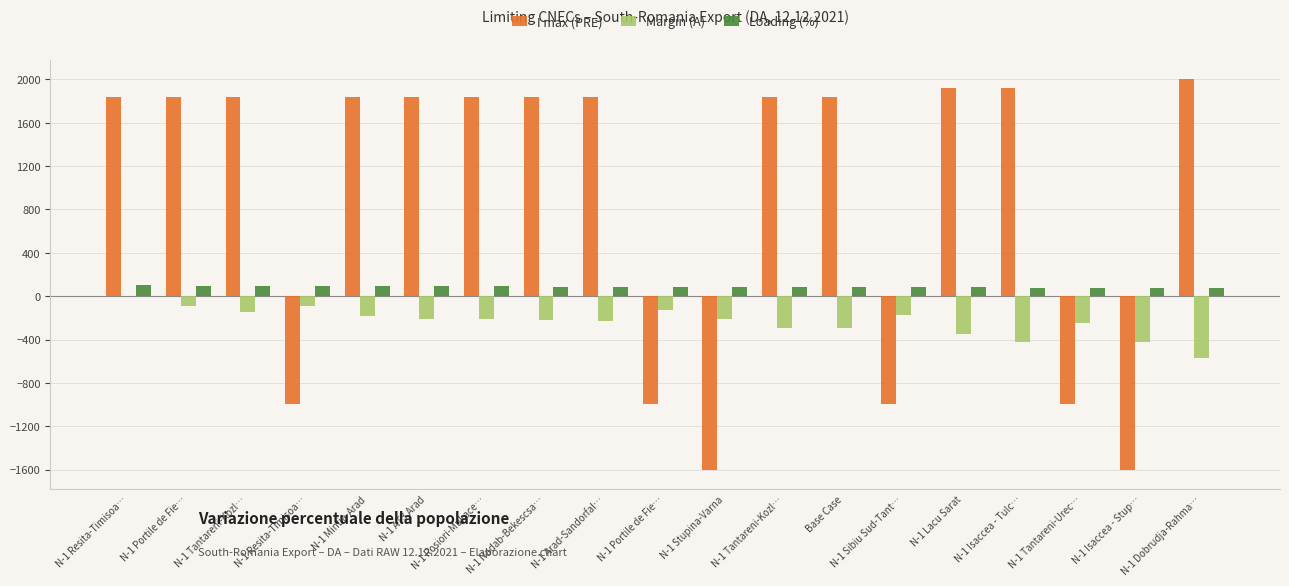

Which series has the largest range (max minus min)?

I max (PRE)